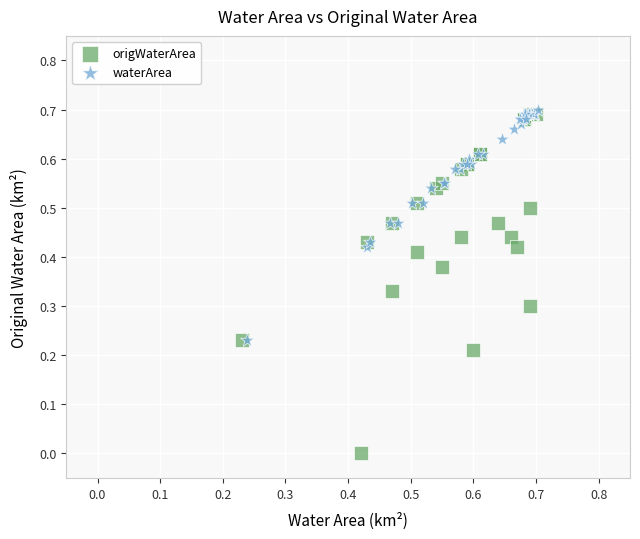

Which series reaches the minimum Y coordinate?

origWaterArea